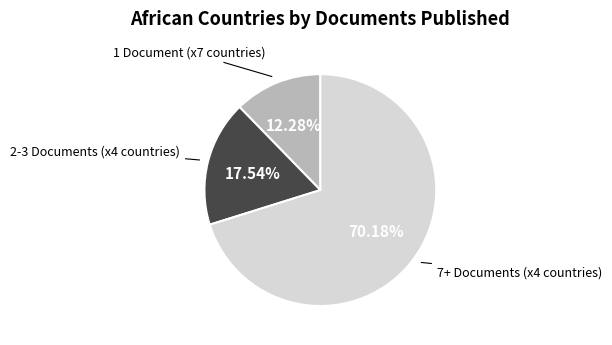

Is there a majority slice in this chart?

Yes